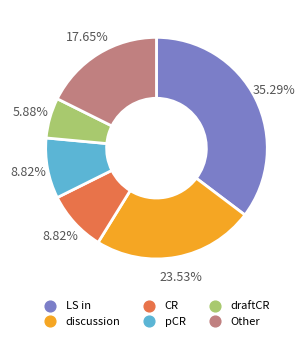

Is there a majority slice in this chart?

No